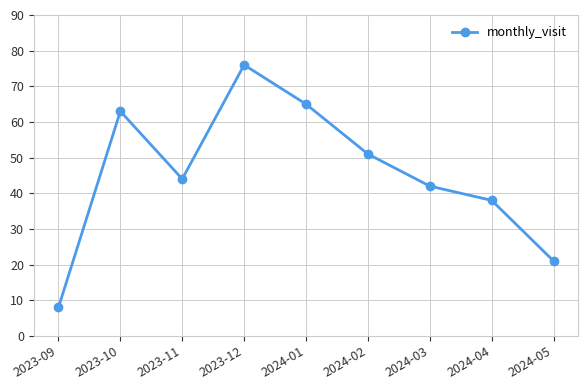

At which category does the chart reach its minimum across all series?

2023-09